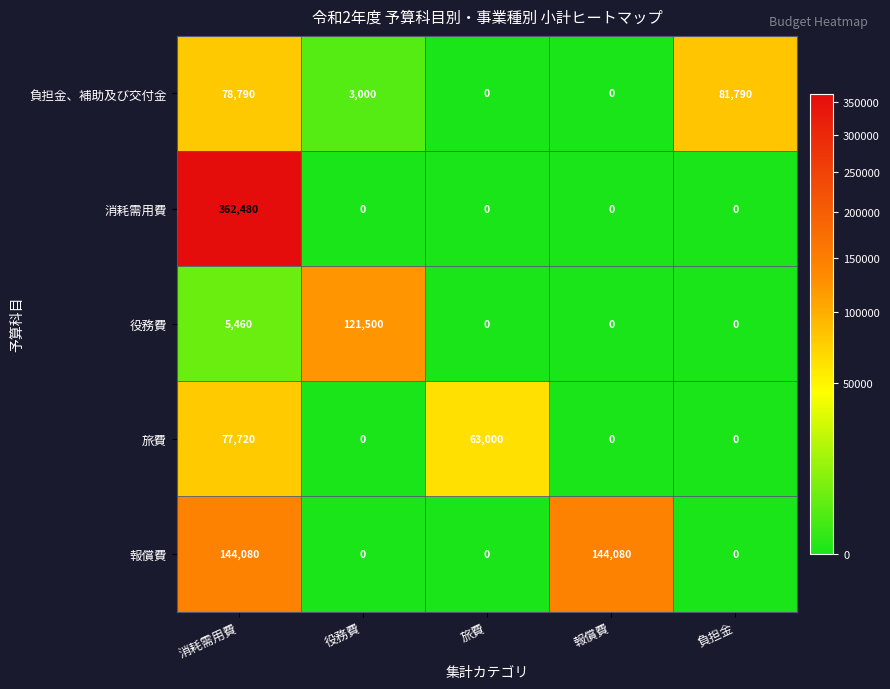

List the series in order of their peak value, lowest first.

旅費, 負担金、補助及び交付金, 役務費, 報償費, 消耗需用費